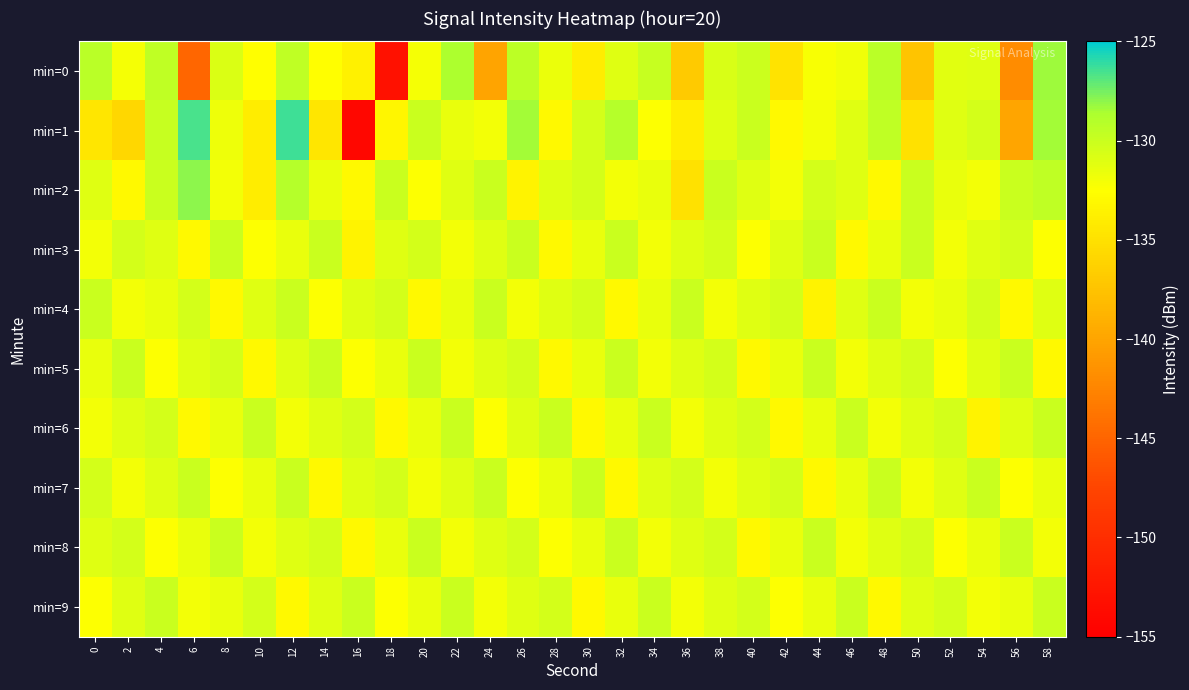

Which has a higher value, 14 or 40?

40